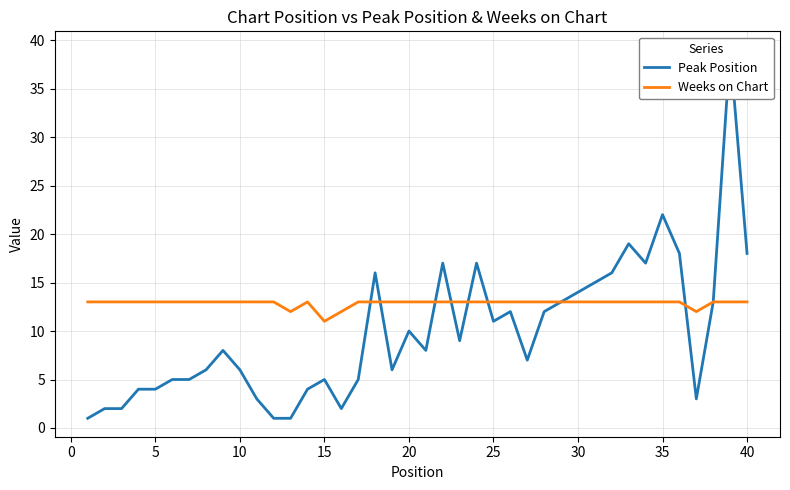

What is the average value of the Weeks on Chart series?

13